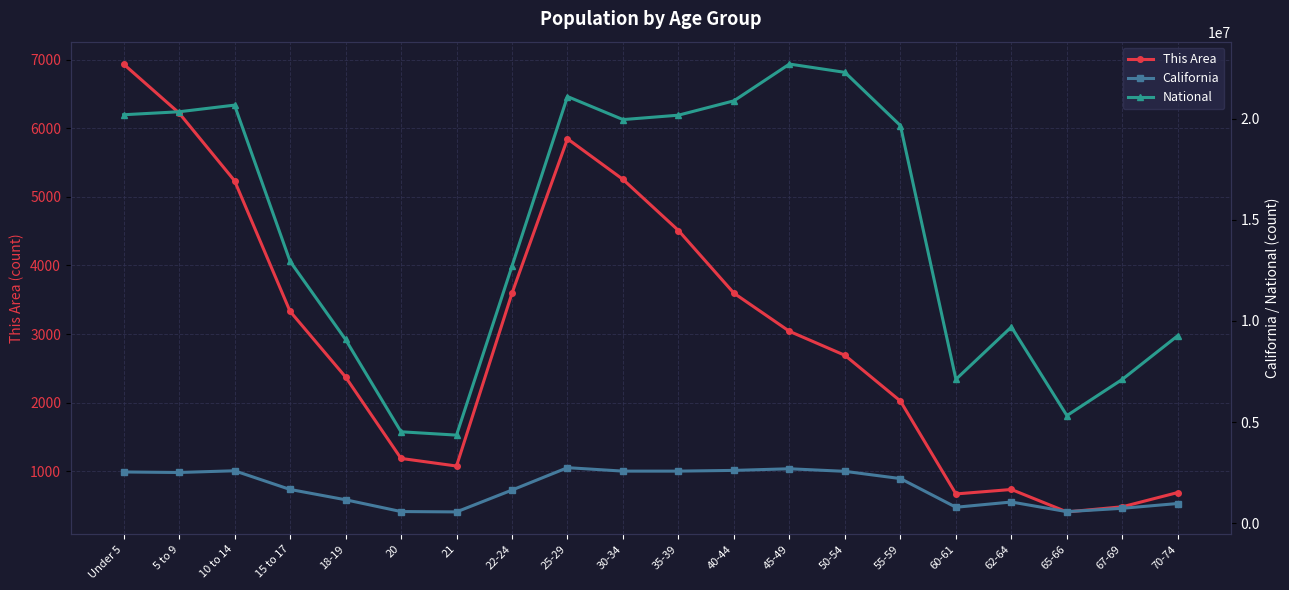

What is the average value of the California series?

1764139